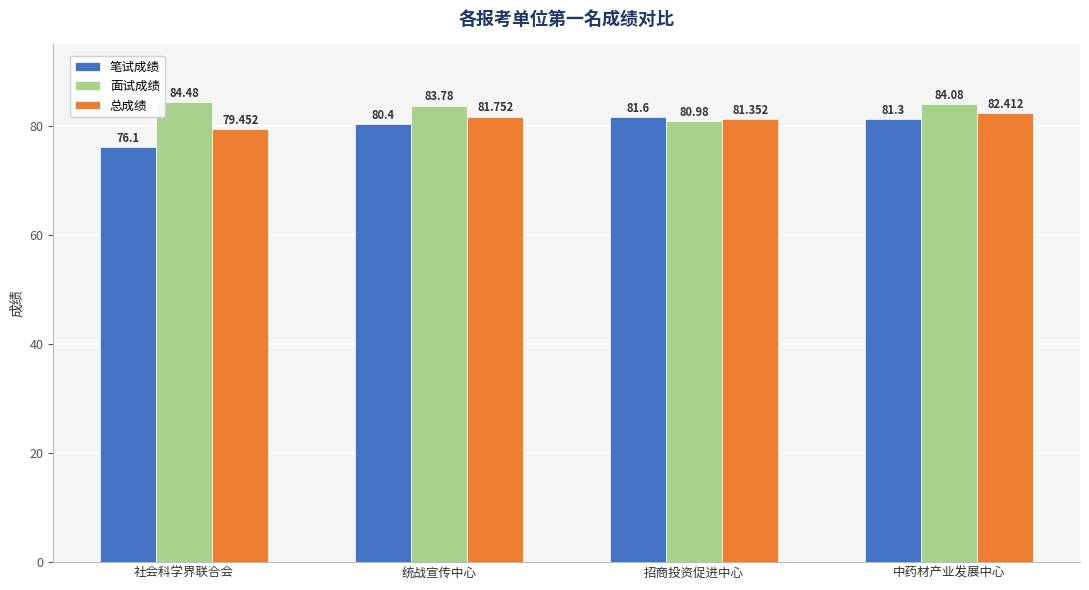

Is the value of 面试成绩 at 招商投资促进中心 greater than the value of 笔试成绩 at 招商投资促进中心?

No